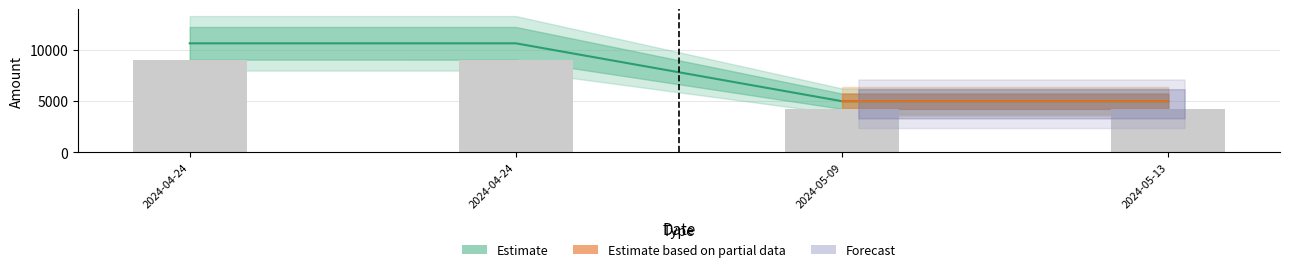

What is the difference between the maximum and second lowest values?

4806.5